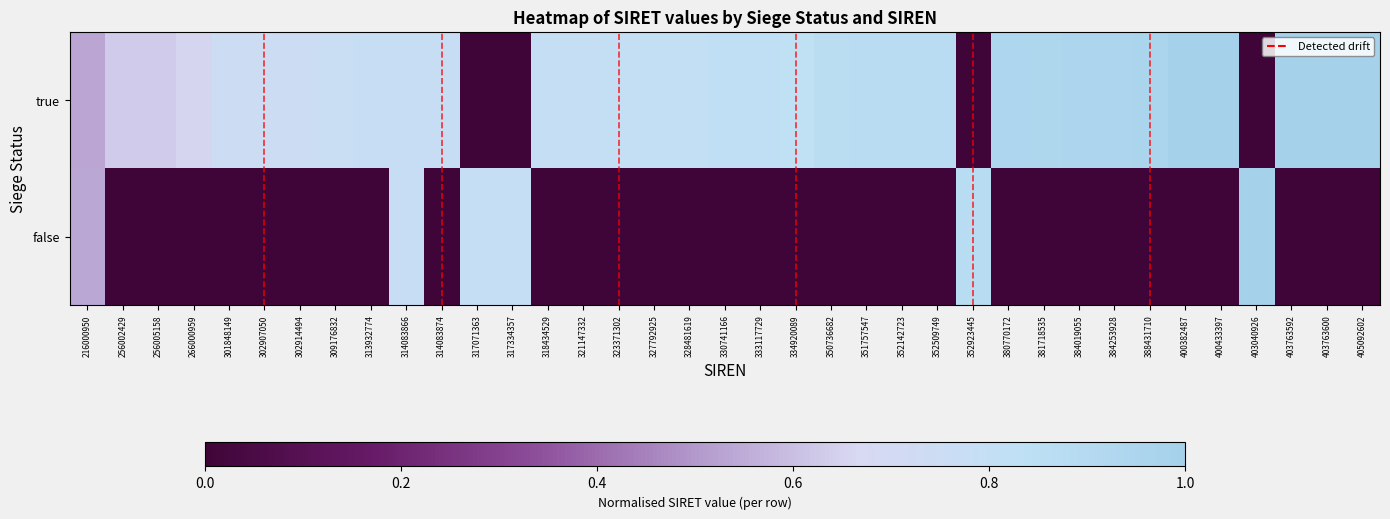

Between 301848149 and 333117729, which is larger?

333117729